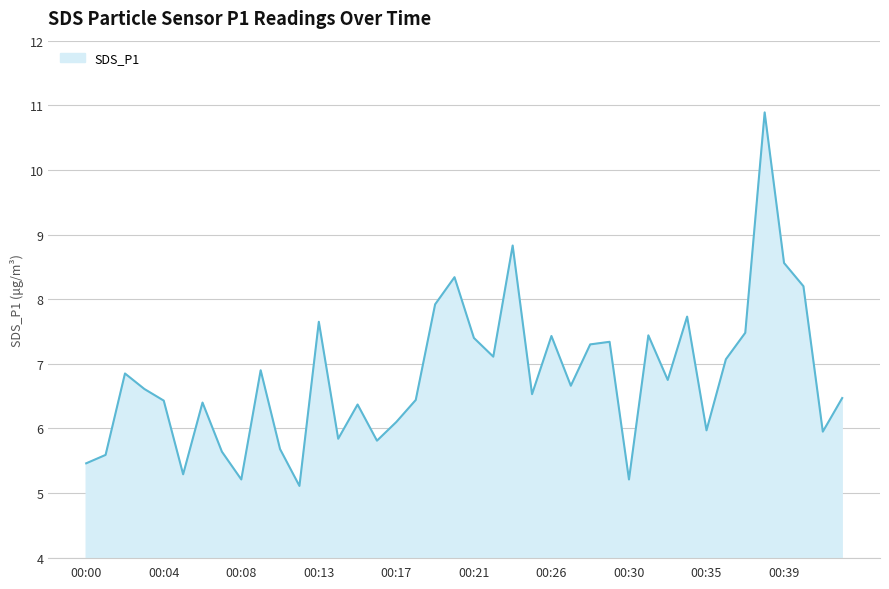

What is the greatest value displayed?

10.9